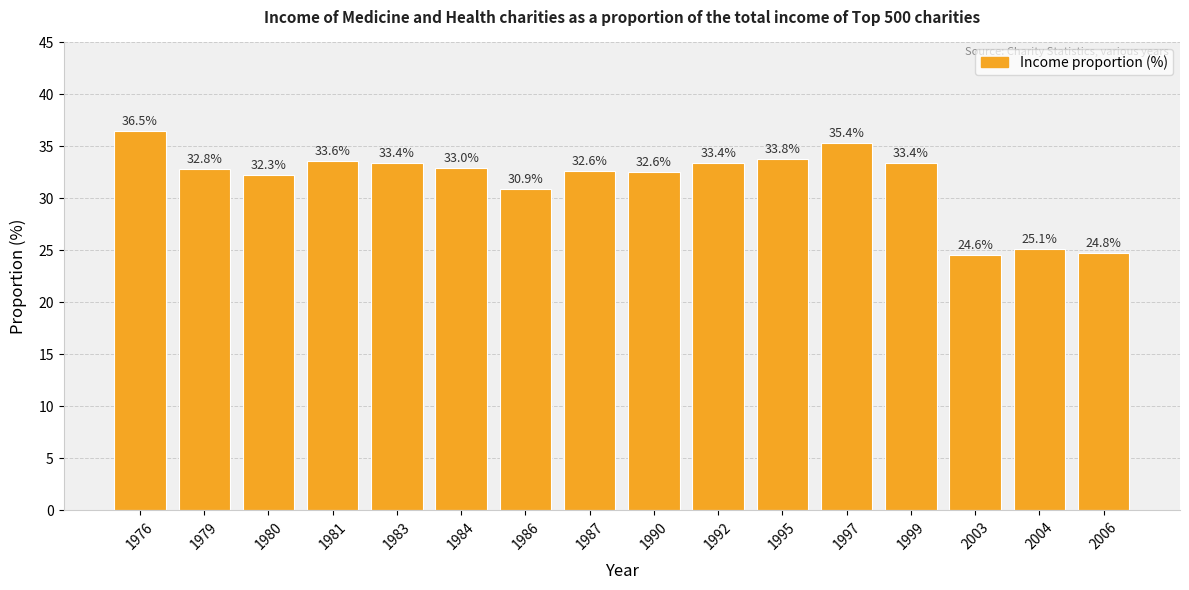

What is the greatest value displayed?

36.5